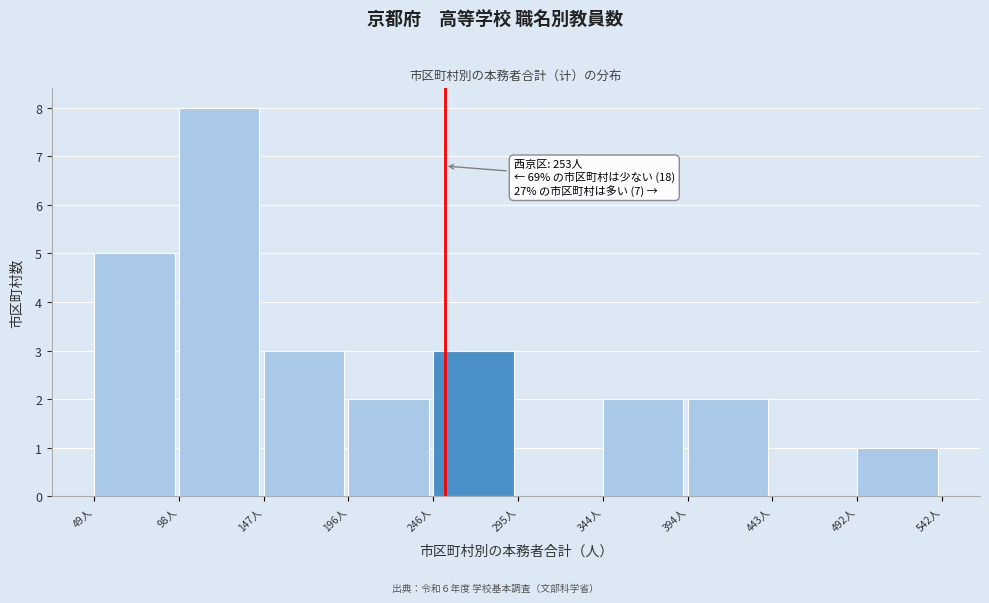

Which range on the x-axis has the tallest bar?

100 to 150